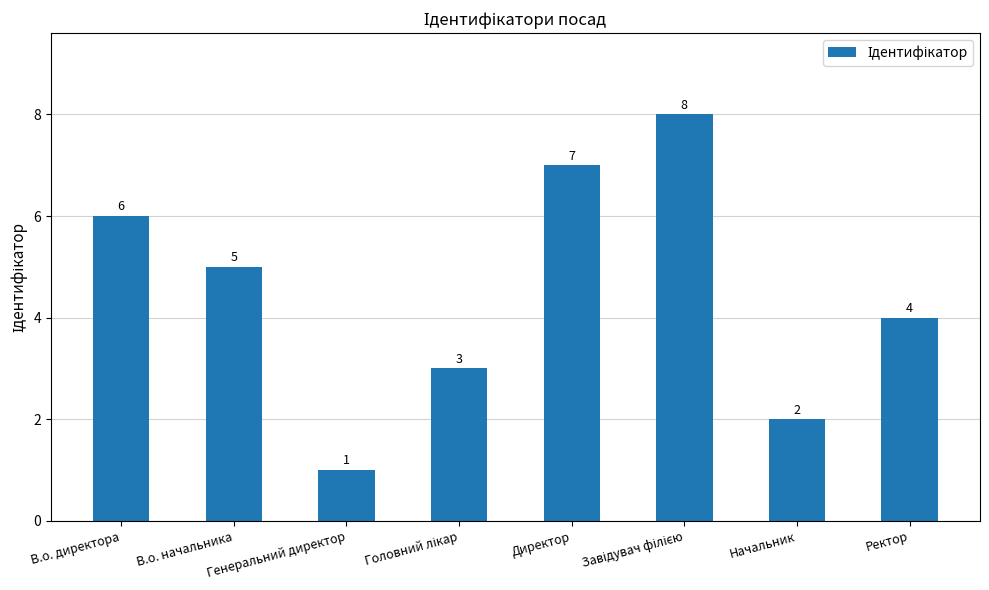

What is the difference between the second highest and minimum values?

6